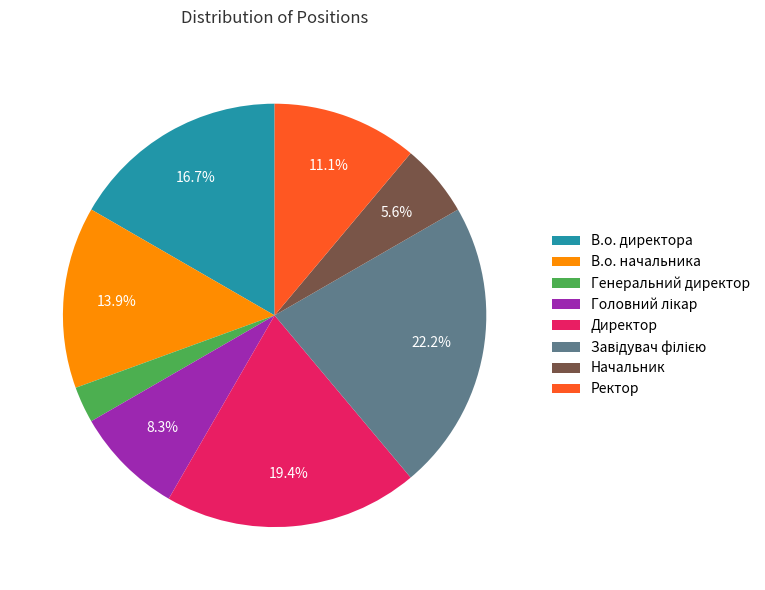

Which slice is the smallest?

Генеральний директор